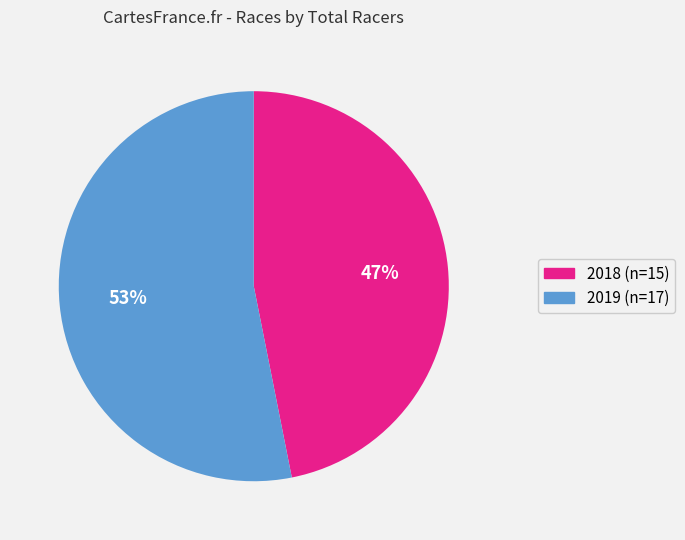

To the nearest percent, what is the average slice percentage?

50%